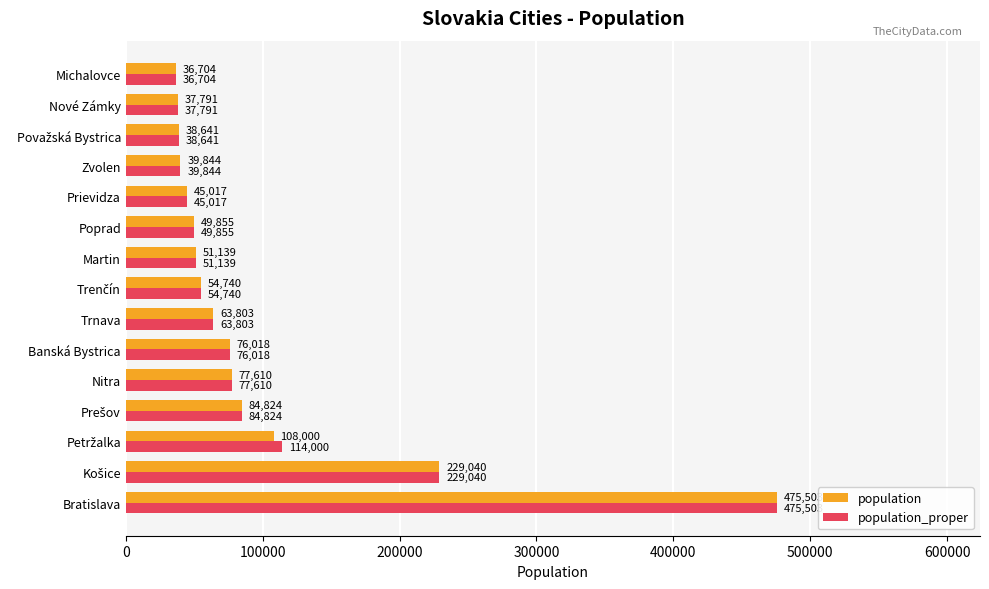

Is it true that population equals 12911 at Michalovce?

False